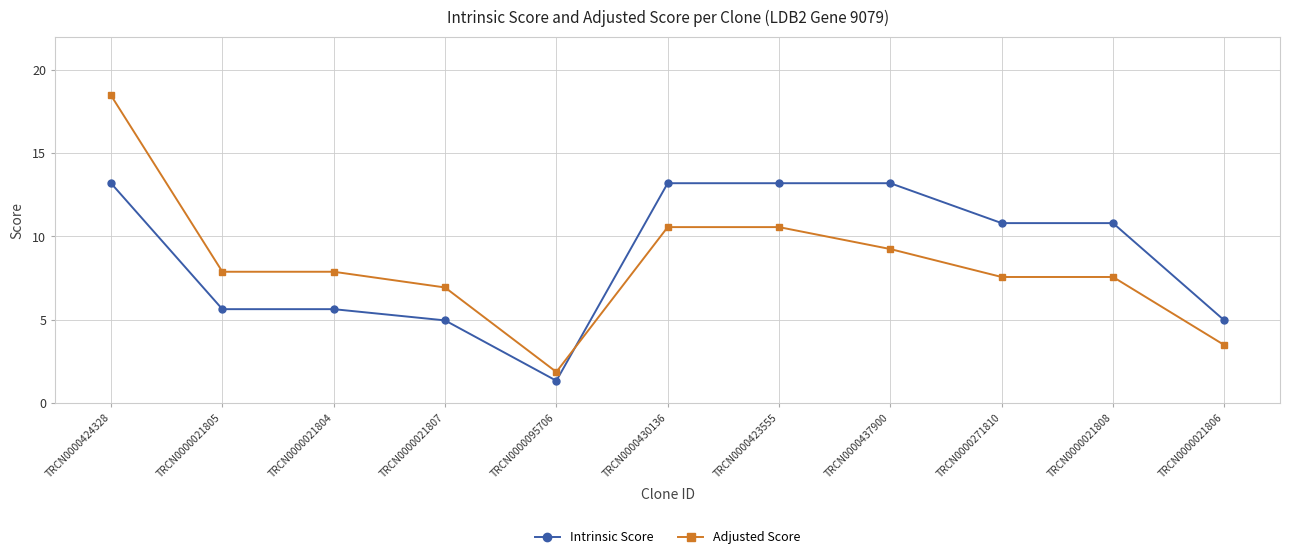

Between which two adjacent categories do Adjusted Score and Intrinsic Score first intersect?

TRCN0000095706 and TRCN0000430136